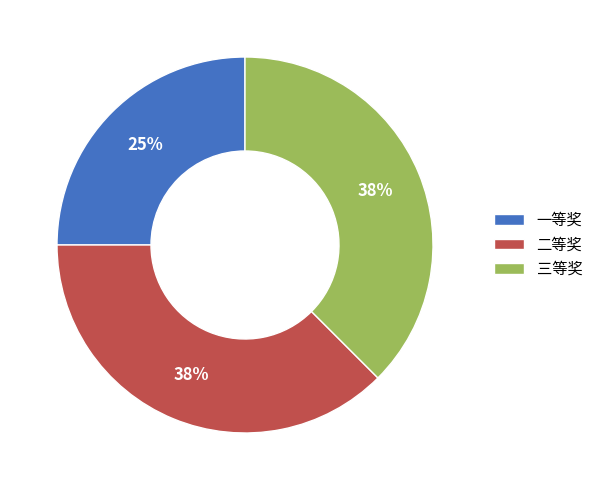

Count the number of slices in the pie.

3